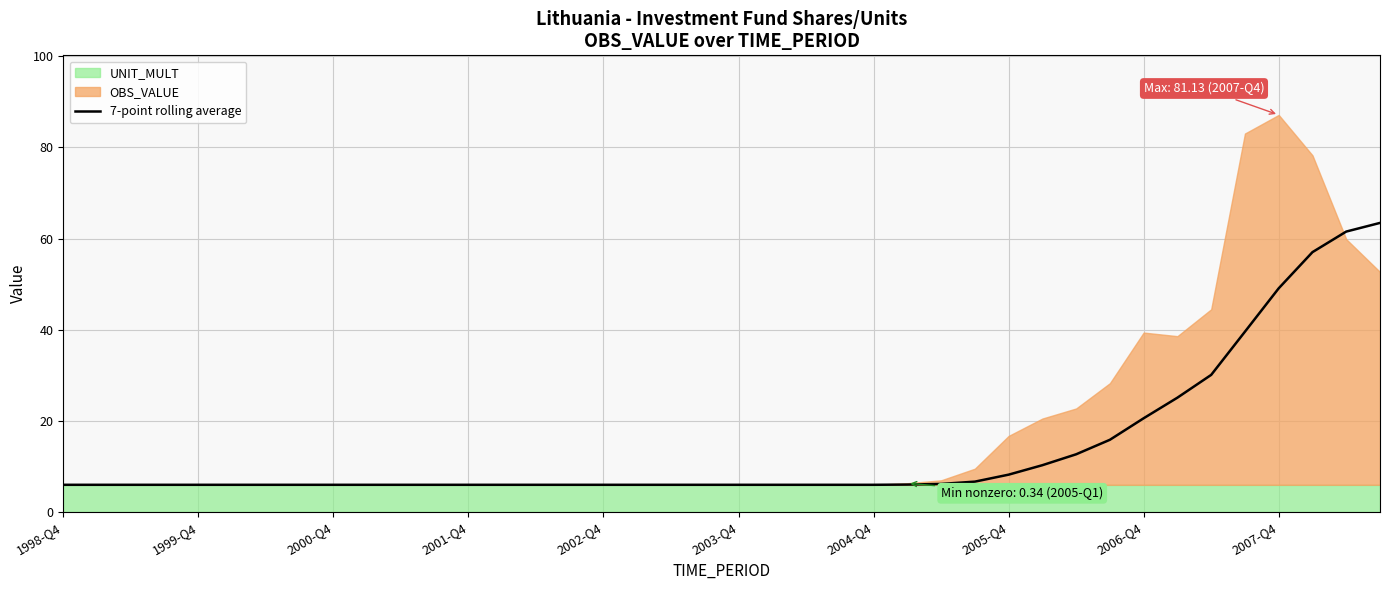

Is it true that 7-point rolling average equals 49.1 at 2007-Q4?

True